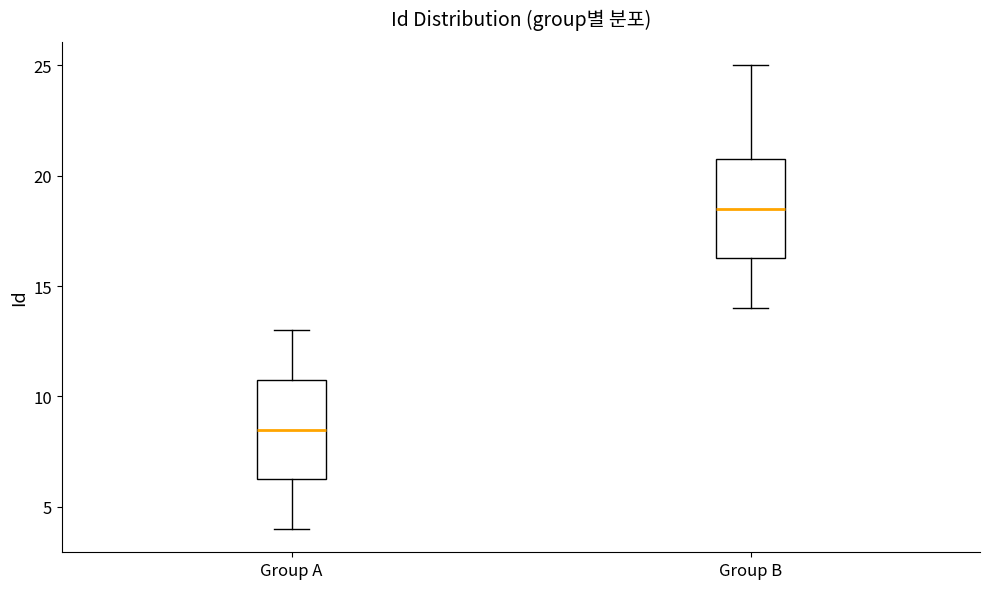

Reading left to right, read every box against the y-axis: the position of its median line, the range the box covers, and the ends of its whiskers. The values are not printed on the chart, so give them approximately, as read against the axis.

Group A: median 8.5, box 6.5 to 11.0, whiskers 4.0 to 13.0
Group B: median 18.5, box 16.5 to 21.0, whiskers 14.0 to 25.0